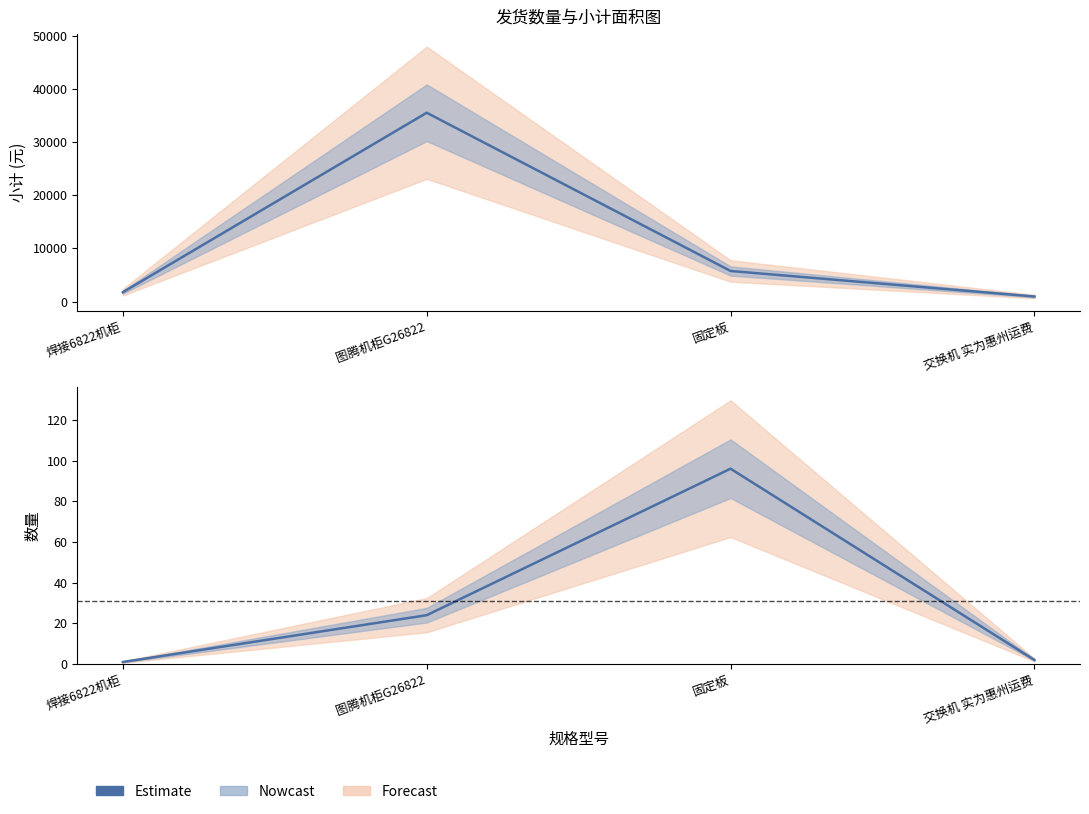

True or false: 数量 Estimate and 小计 Estimate intersect in this chart.

False